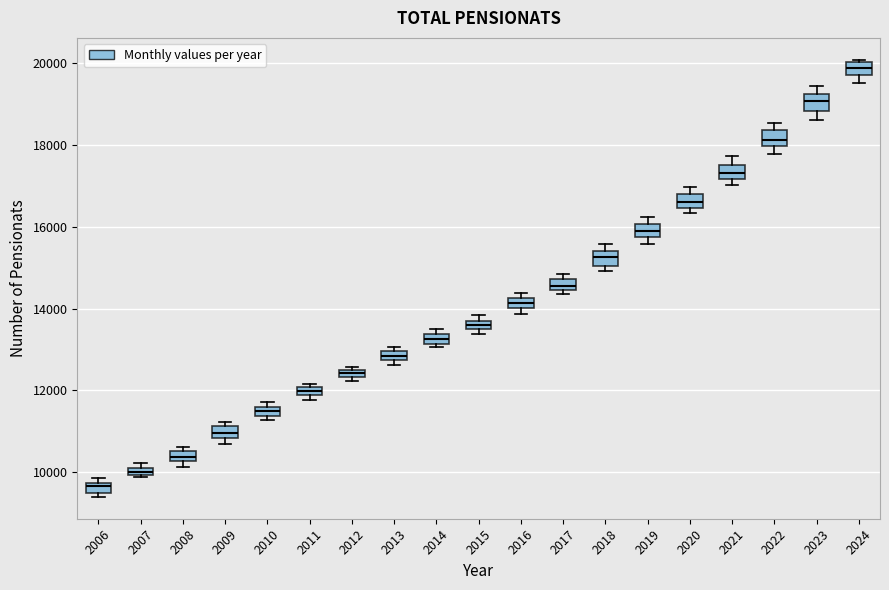

Where does the median line of the box at x = 2022 sit on the y-axis? The values are not printed on the chart, so give them approximately, as read against the axis.

18200